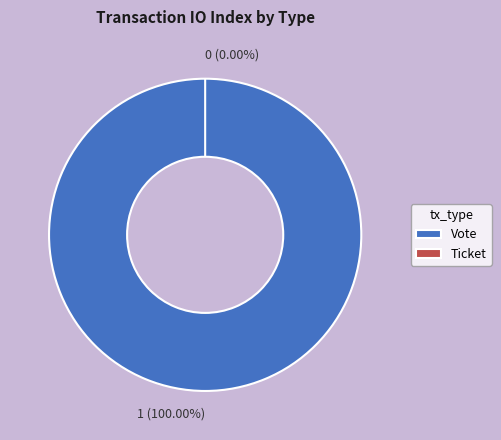

Is it true that Vote is 86% of the pie?

False